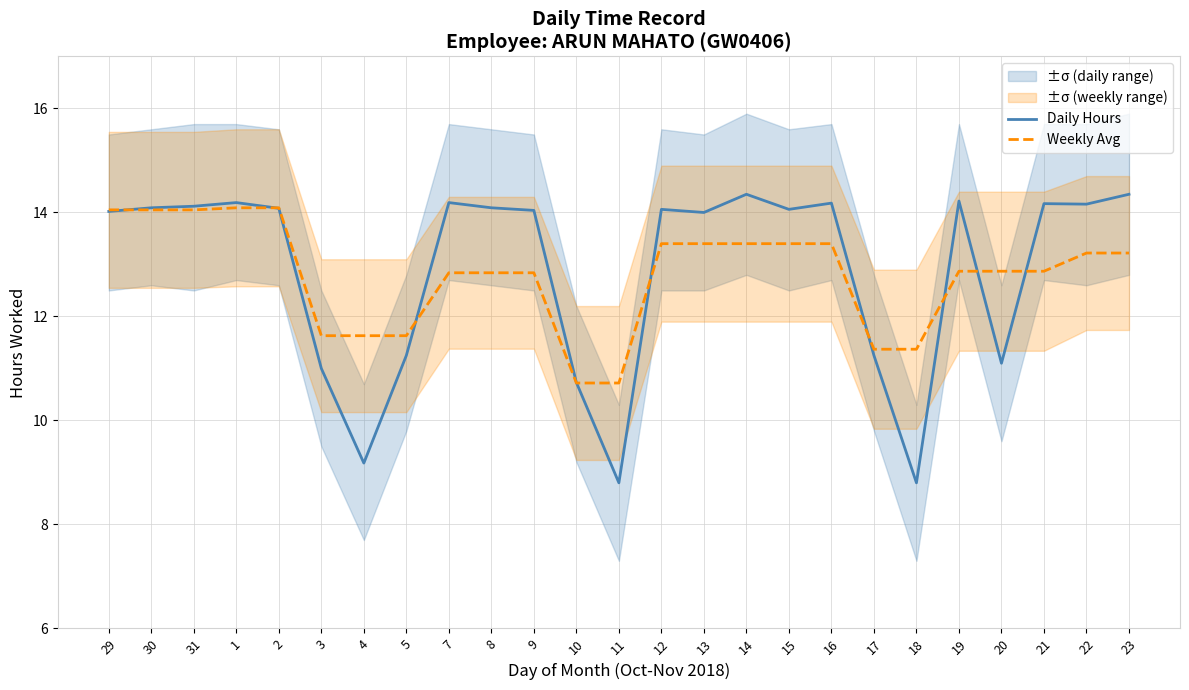

True or false: Weekly Avg has more than 0 interior local peaks.

False